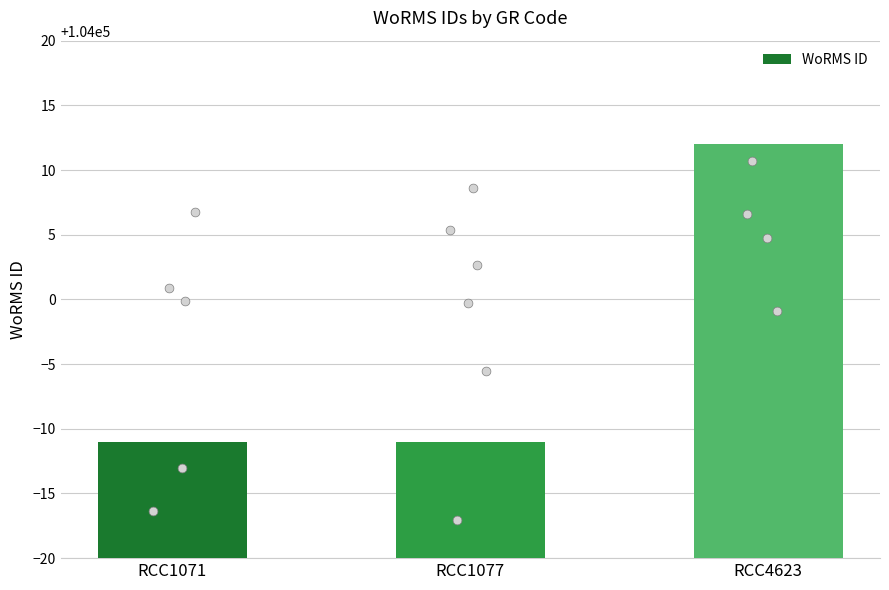

What is the ratio of the value at RCC4623 to the value at RCC1071?

1.0